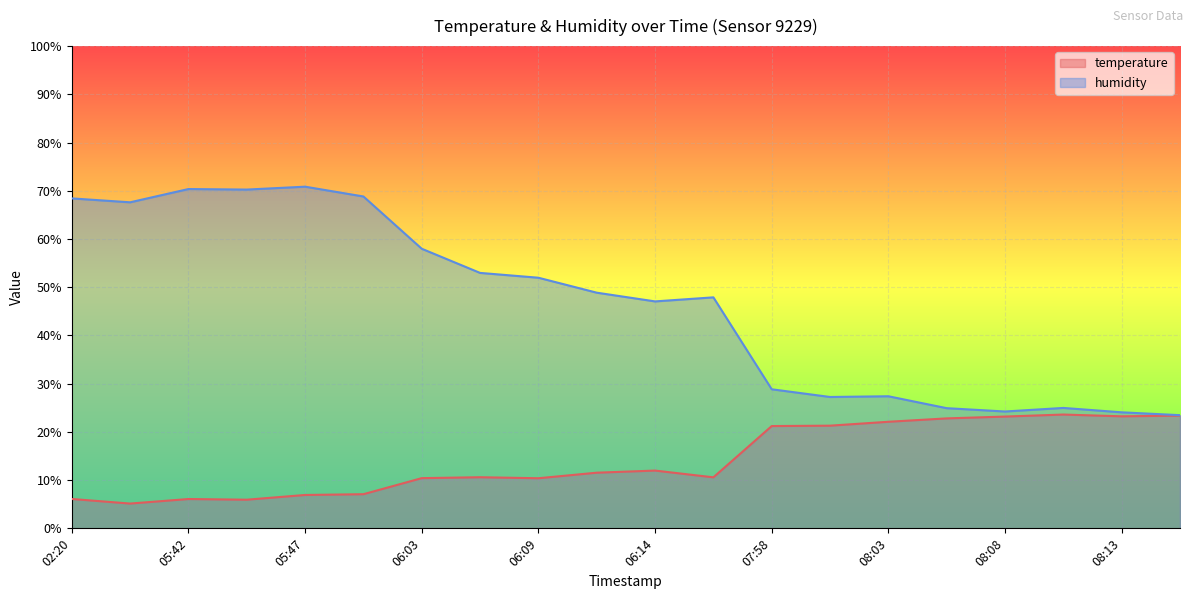

Reading left to right, extract all data points from this chart.

temperature: 6.1	5.1	6.1	5.9	6.9	7.1	10.4	10.6	10.4	11.5	12.0	10.6	21.2	21.3	22.1	22.8	23.2	23.6	23.2	23.4
humidity: 68.4	67.6	70.4	70.2	70.8	68.8	58.0	53.0	52.0	48.9	47.1	47.9	28.8	27.2	27.4	24.9	24.2	25.0	24.1	23.5